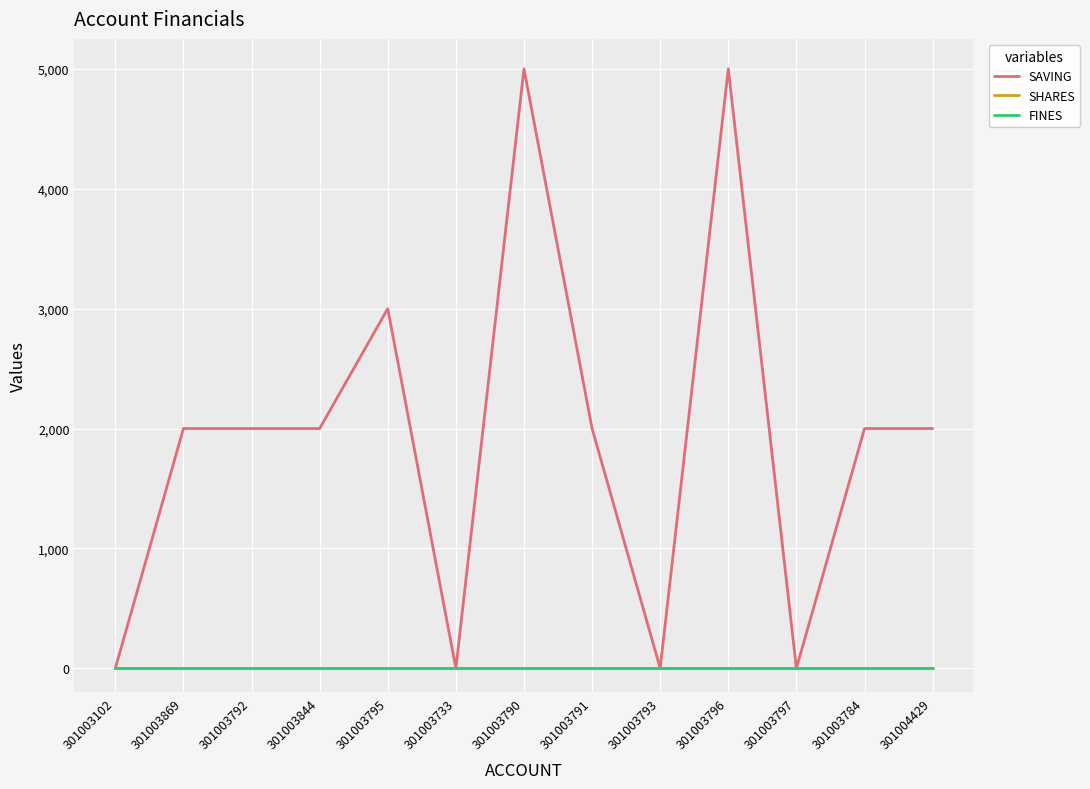

Rank the series by their maximum value, from lowest to highest.

SHARES, FINES, SAVING